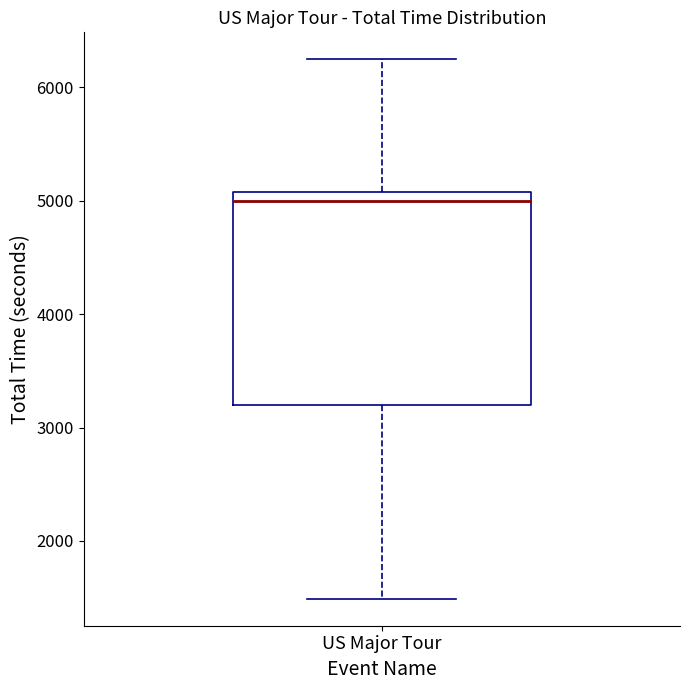

Transcribe this box plot: give where the median line is, the range the box spans, and where the two whiskers end, as read against the y-axis. The values are not printed on the chart, so give them approximately, as read against the axis.

median 5000, box 3200 to 5100, whiskers 1500 to 6200